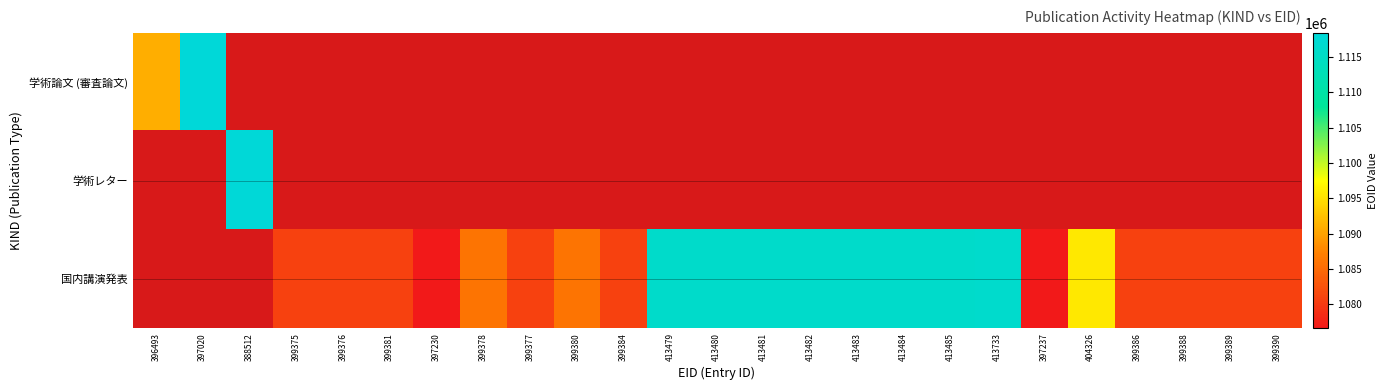

Between 399378 and 399388, which is larger?

399388